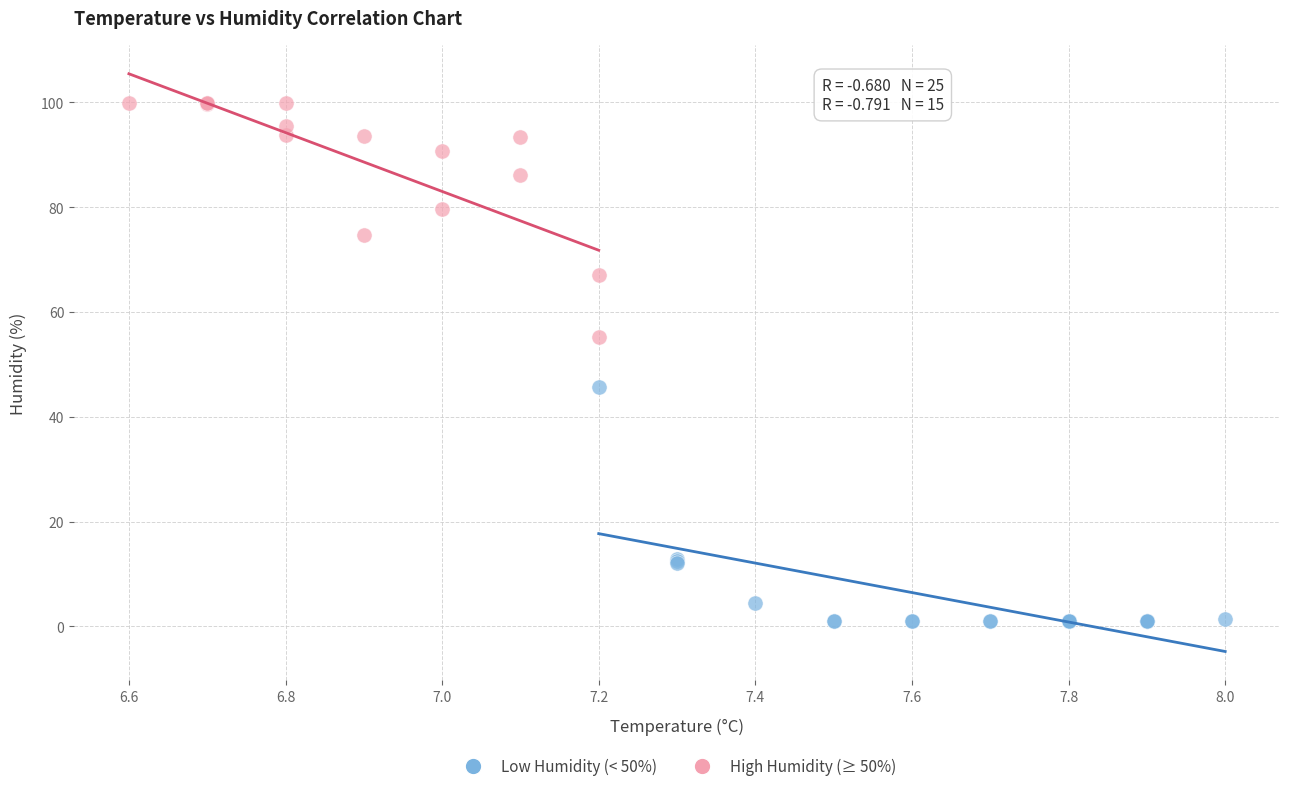

Which series contains the highest Y value?

High Humidity (≥ 50%)